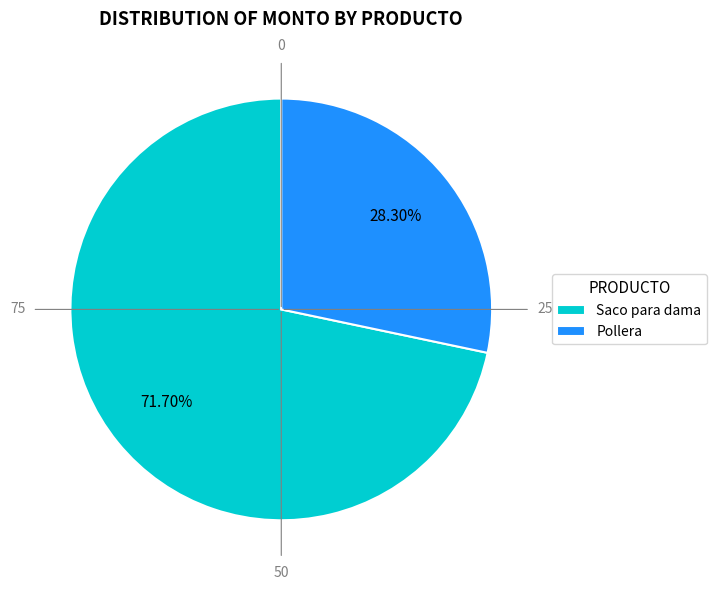

Count the number of slices in the pie.

2